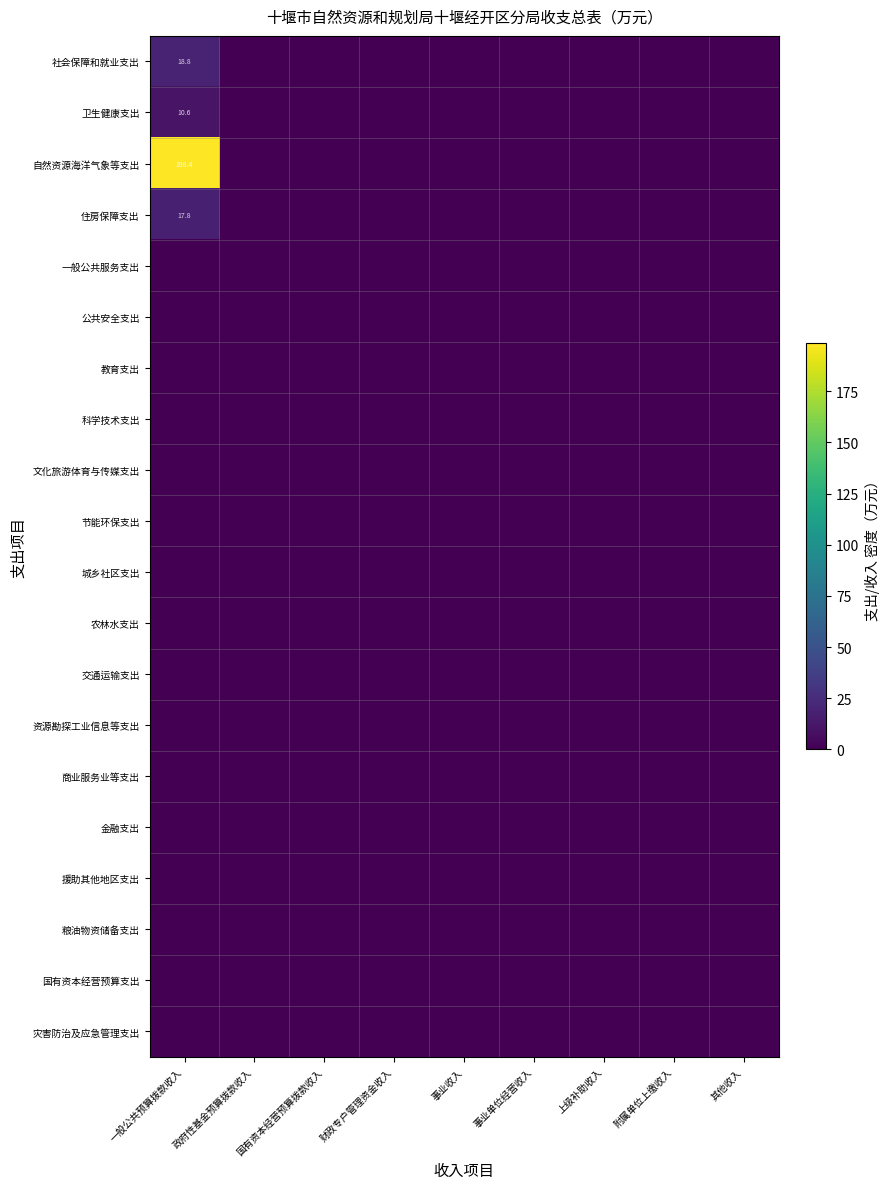

The value of 公共安全支出 at 其他收入 is 0.0. True or false?

True